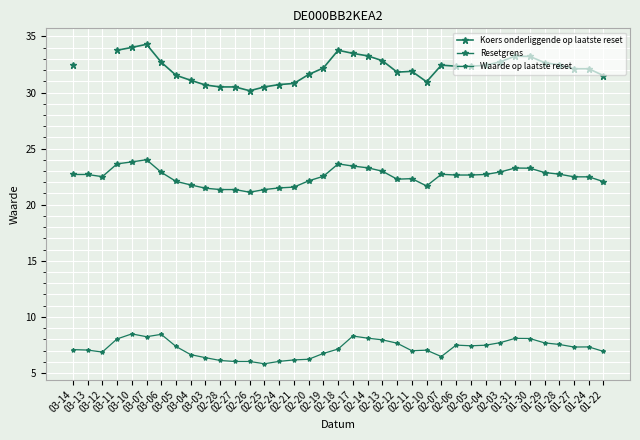

What is the label of the 8th point from the right?

02-03